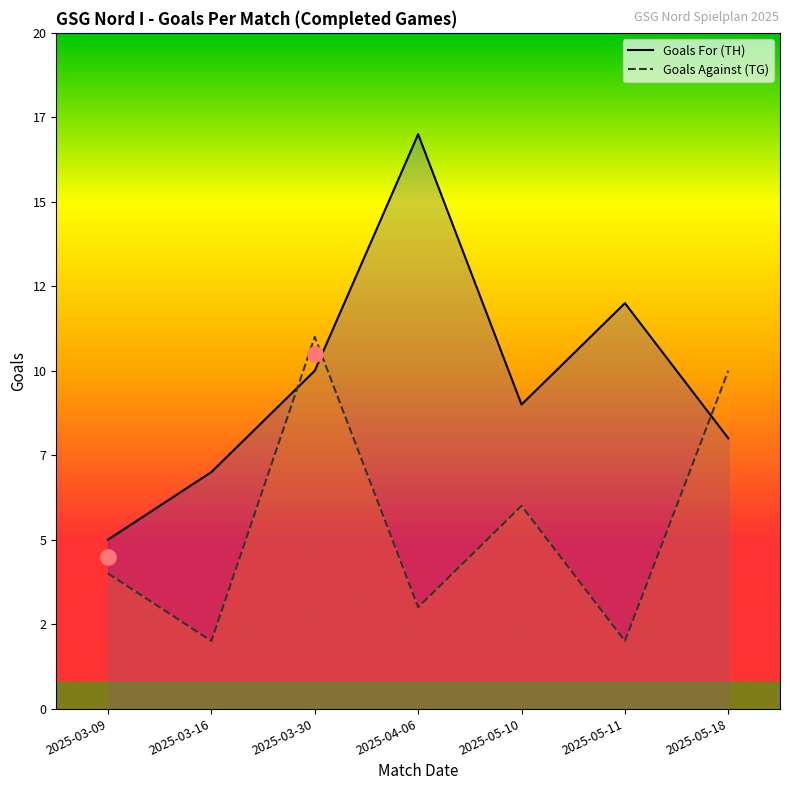

What is the total value across all series at 2025-05-11?

14